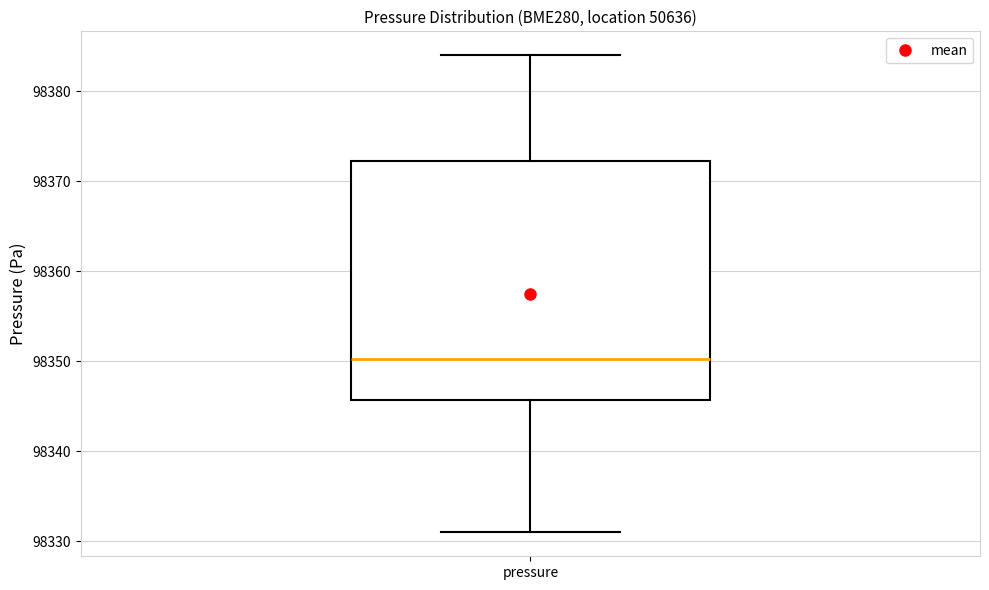

Where does the upper whisker of the box for pressure end on the y-axis? The values are not printed on the chart, so give them approximately, as read against the axis.

98384